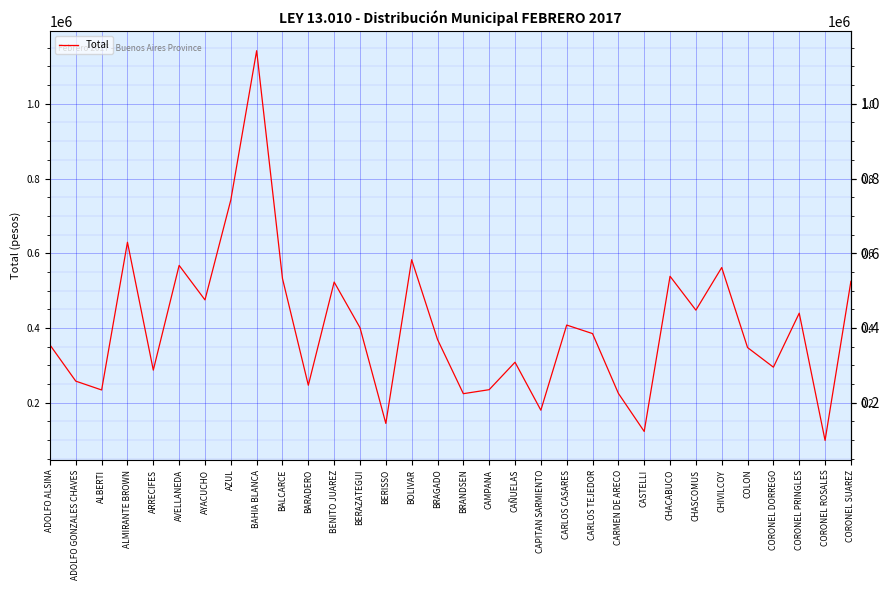

Read the value at ADOLFO GONZALES CHAVES.

257320.4